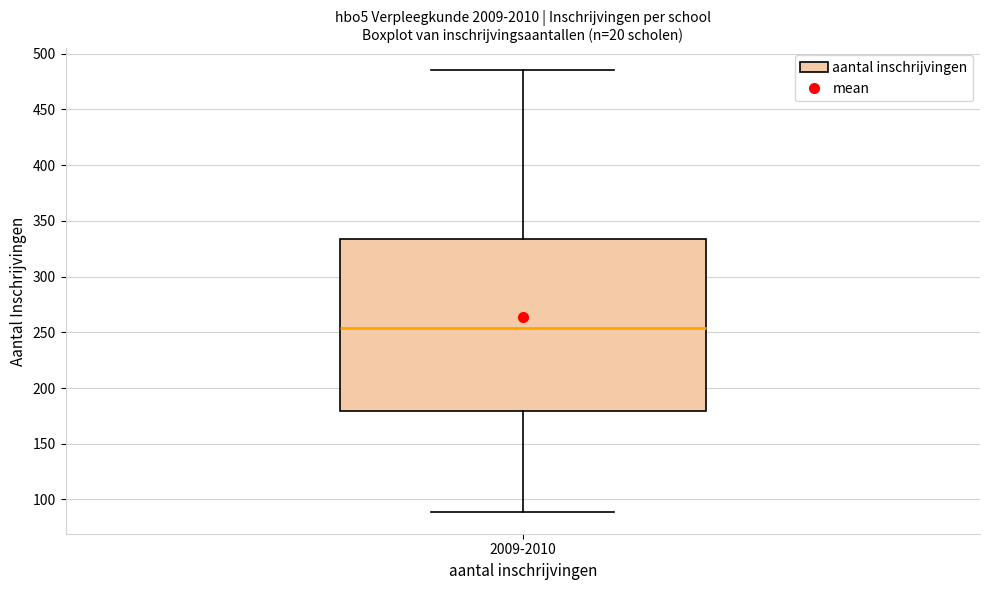

Where does the lower whisker of the box for 2009-2010 end on the y-axis? The values are not printed on the chart, so give them approximately, as read against the axis.

90